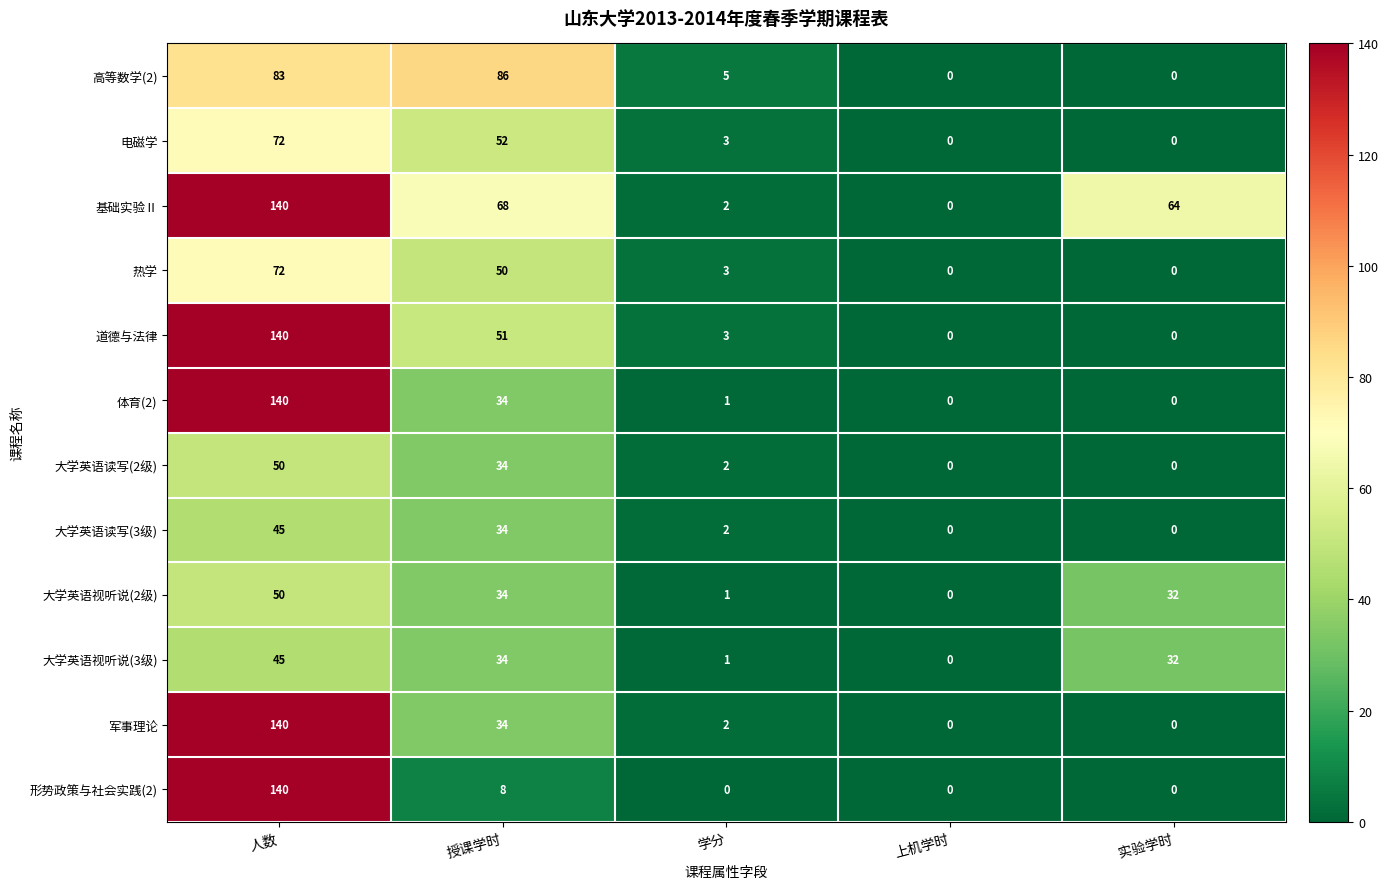

Which series changed the most between 上机学时 and 实验学时?

基础实验Ⅱ